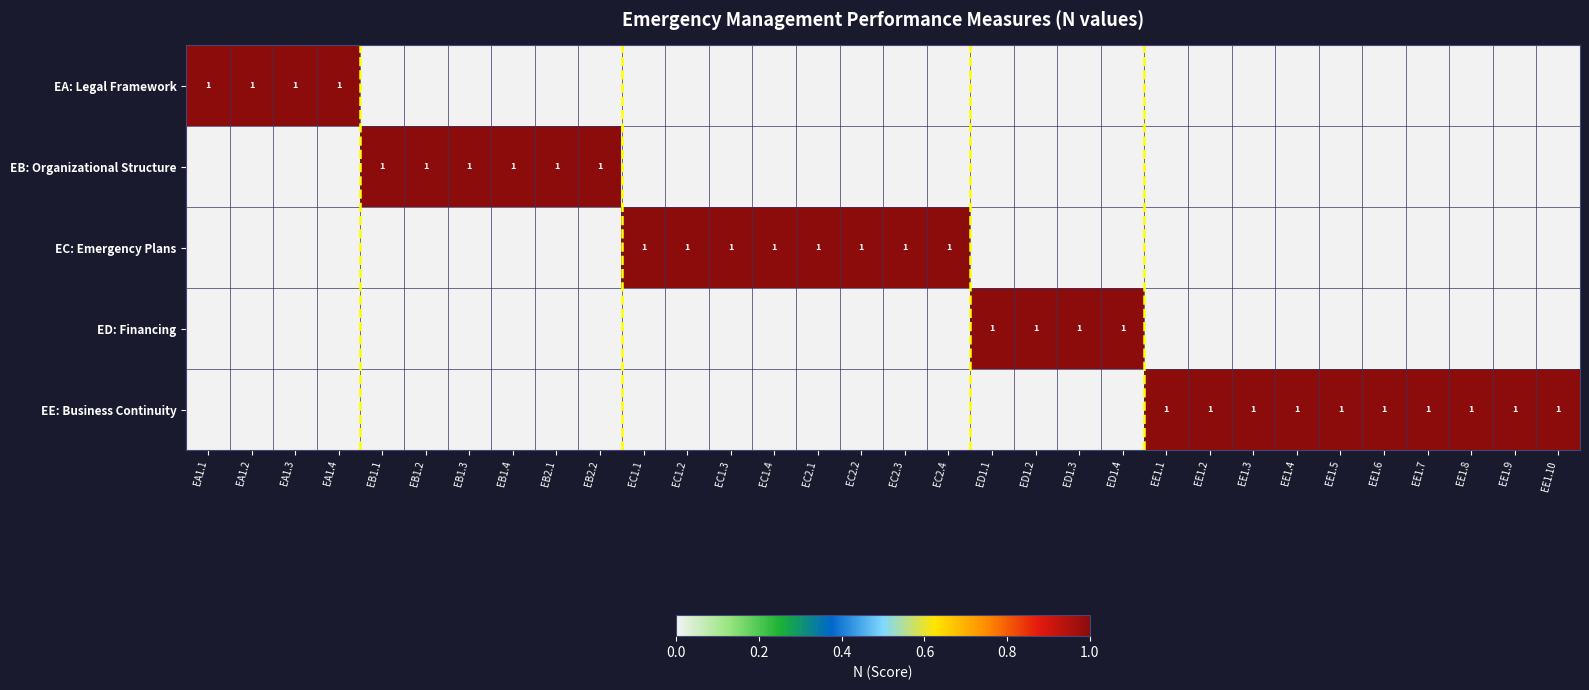

At EC1.1, list the series in order from largest to smallest.

EC: Emergency Plans, EA: Legal Framework, EB: Organizational Structure, ED: Financing, EE: Business Continuity